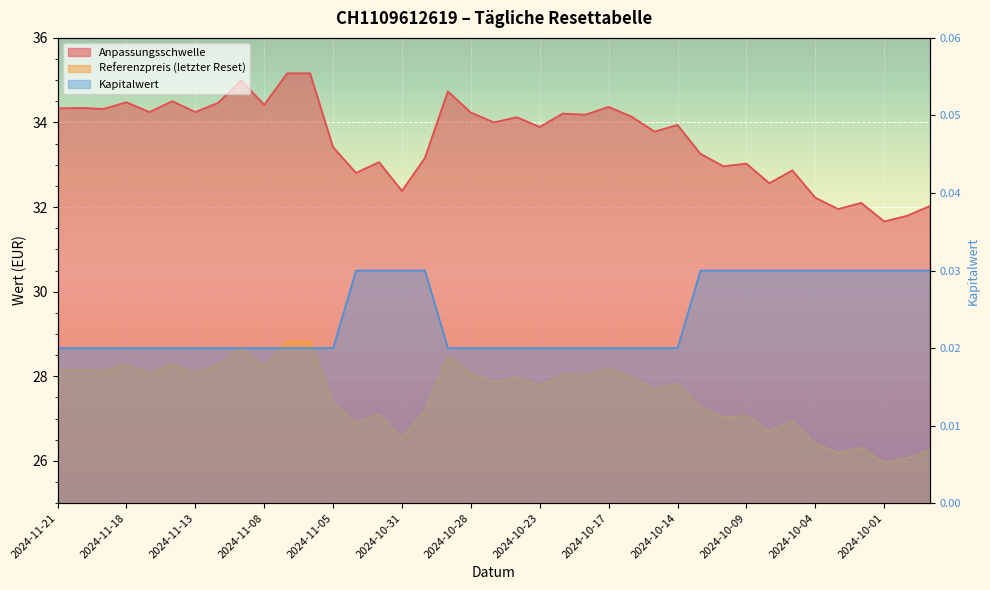

What is the total value across all series at 2024-11-07?

64.0